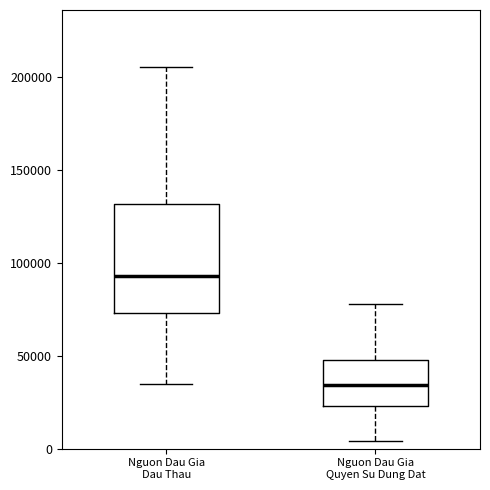

Where does the upper whisker of the box for Nguon Dau Gia Dau Thau end on the y-axis? The values are not printed on the chart, so give them approximately, as read against the axis.

205000